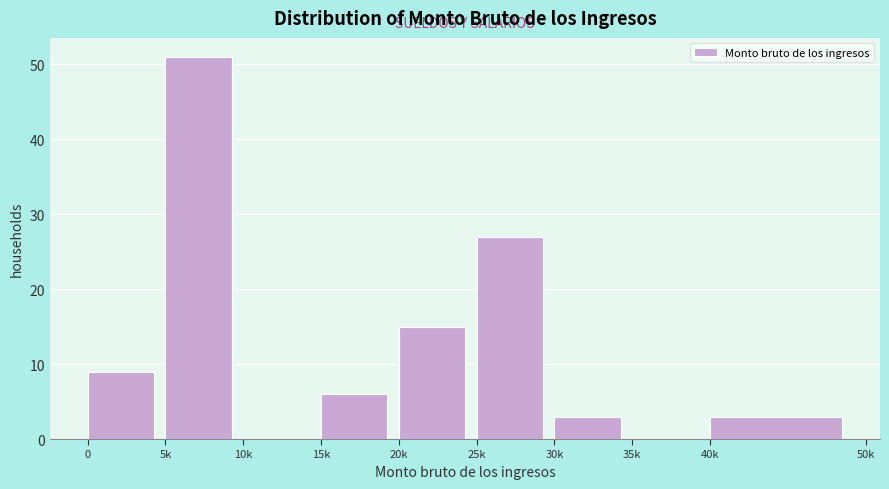

Reading left to right, extract all data points from this chart.

0=9	5k=51	10k=0	15k=6	20k=15	25k=27	30k=3	35k=0	40k=3